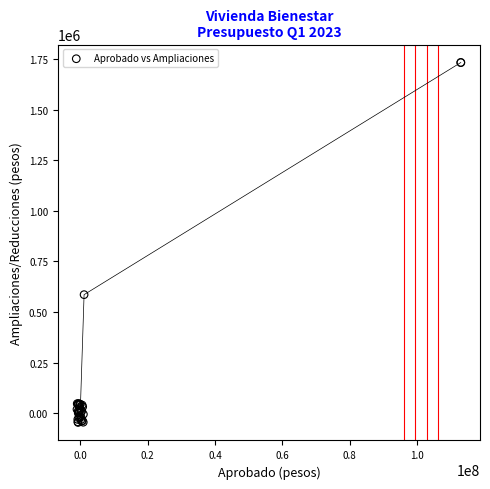

What Y value in the scatter plot is closest to 843882?

585790.8